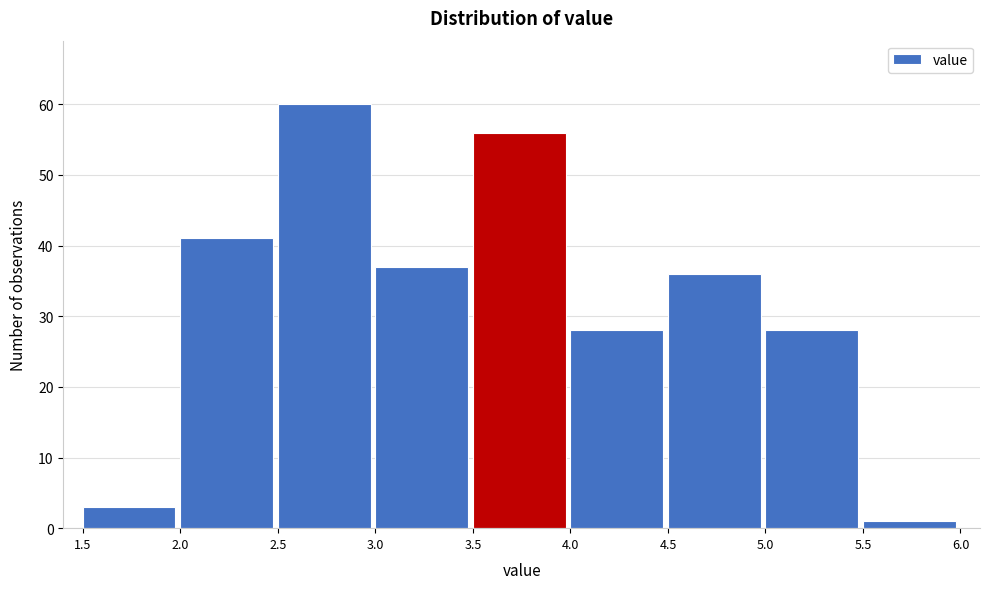

Reading left to right, list every bar in this chart as the range it spans on the x-axis followed by its height. The values are not printed on the chart, so give them approximately, as read against the axis.

1.5 to 2.0: 3
2.0 to 2.5: 41
2.5 to 3.0: 60
3.0 to 3.5: 37
3.5 to 4.0: 56
4.0 to 4.5: 28
4.5 to 5.0: 36
5.0 to 5.5: 28
5.5 to 6.0: 1